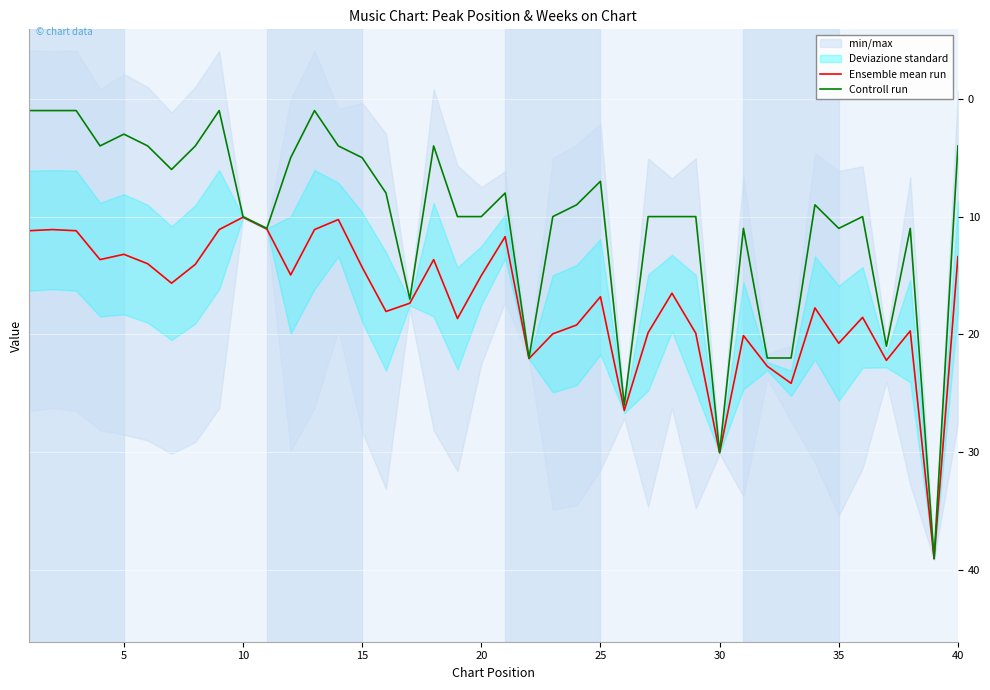

The Controll run series shows 11.0 at 35. True or false?

True